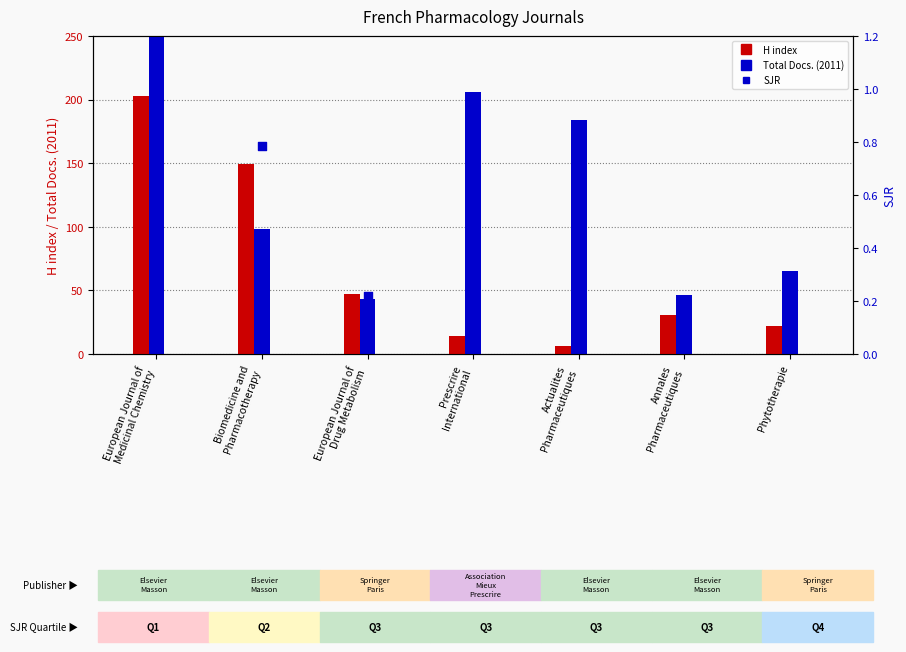

Which series has the widest spread of Y values?

Total Docs. (2011)